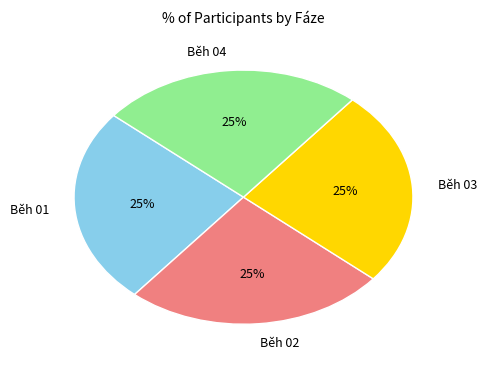

What percentage is the Běh 04 slice, to the nearest percent?

25%